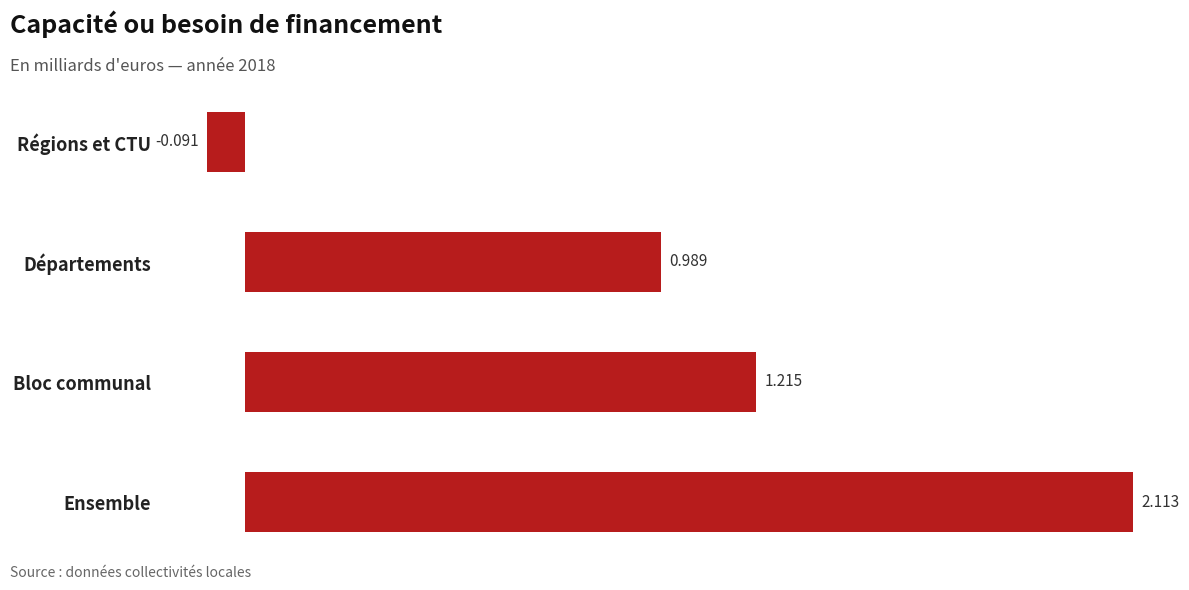

Which has a higher value, Régions et CTU or Ensemble?

Ensemble